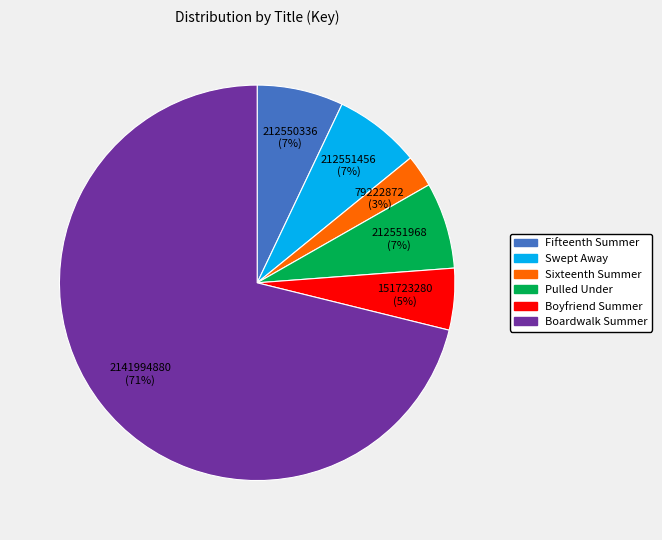

True or false: Fifteenth Summer accounts for 7% of the total.

True